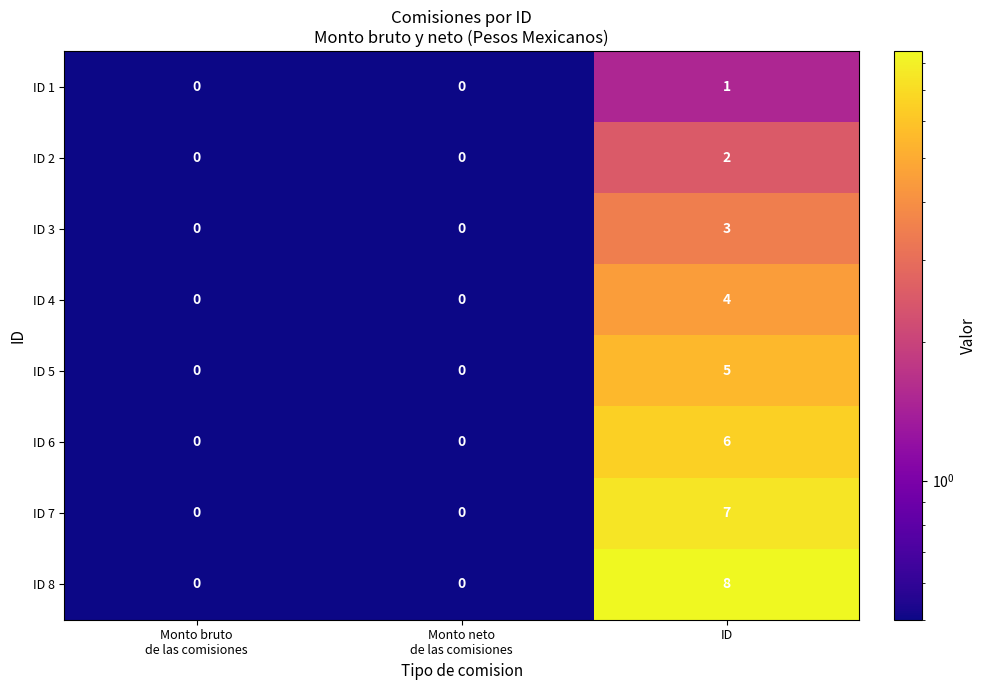

What is the sum of all ID 8 values?

8